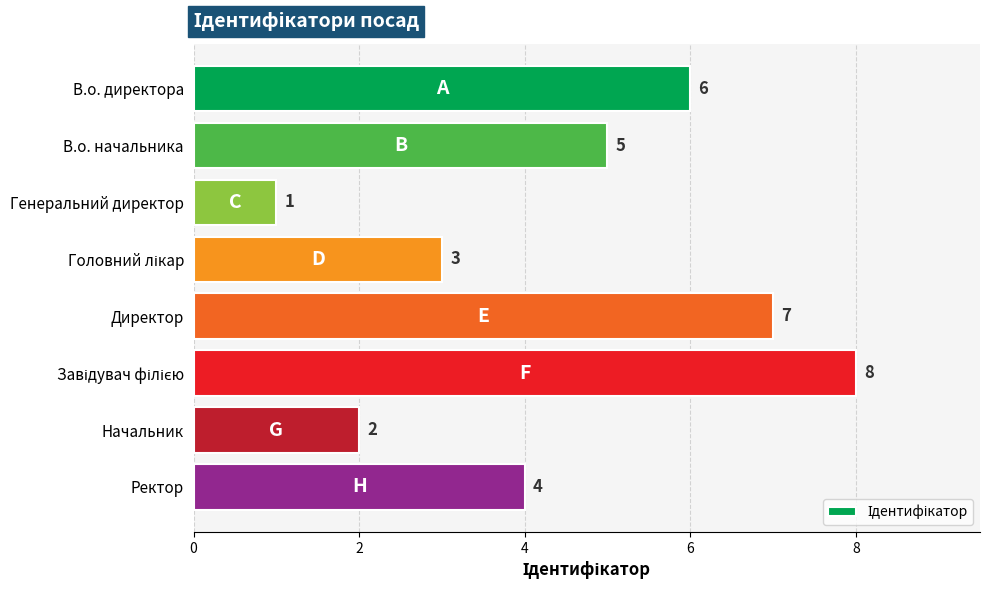

What position from the top is В.о. начальника?

2